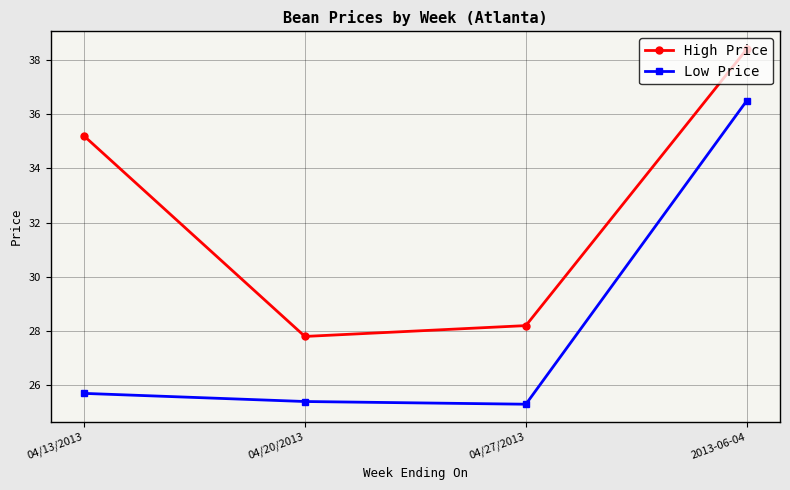

In Low Price, how many points are lower than both neighbors (excluding endpoints)?

1